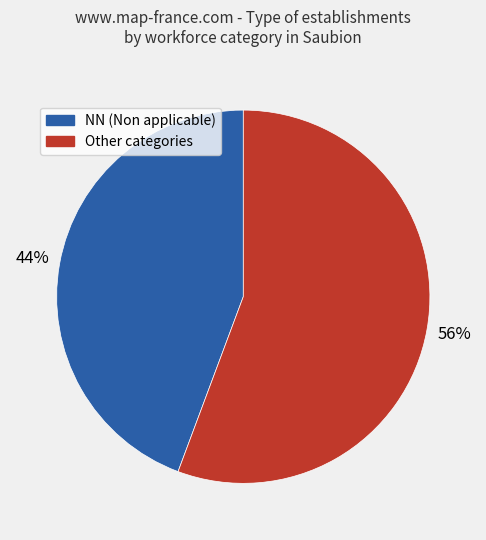

To the nearest percent, what is the average slice percentage?

50%